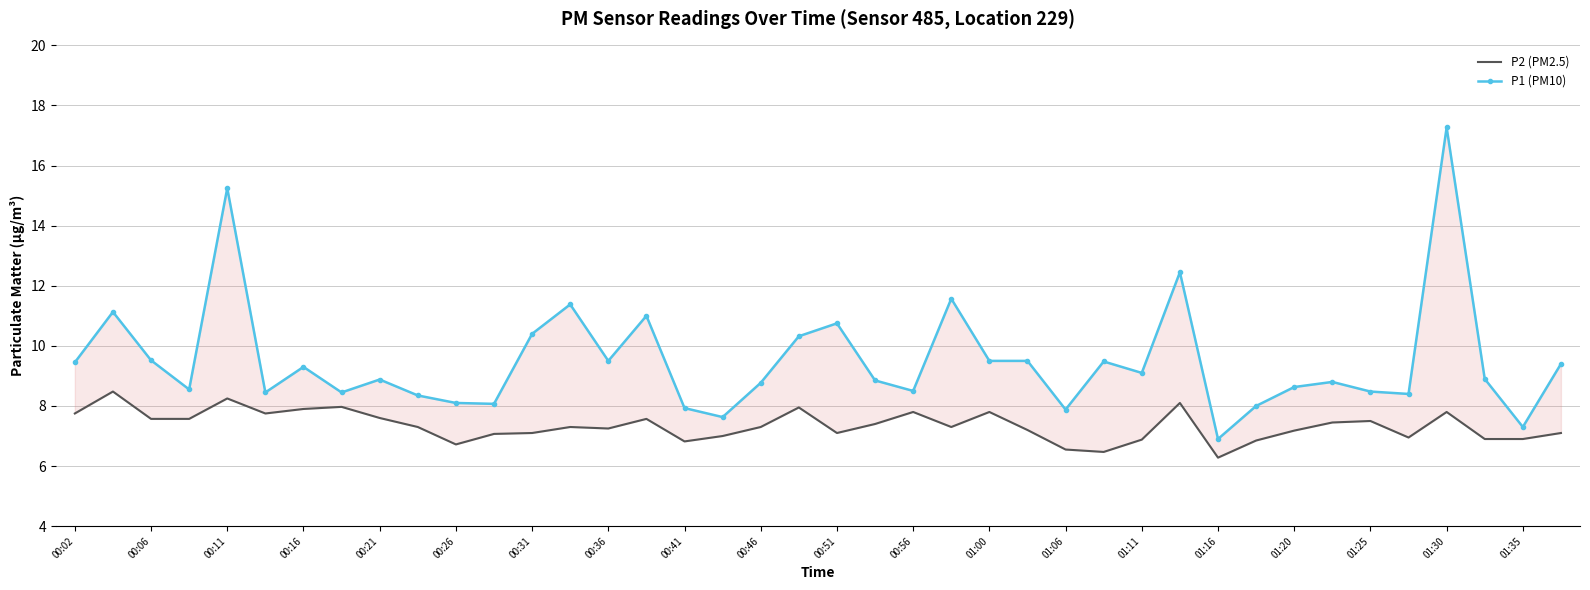

List the series in order of their peak value, highest first.

P1 (PM10), P2 (PM2.5)